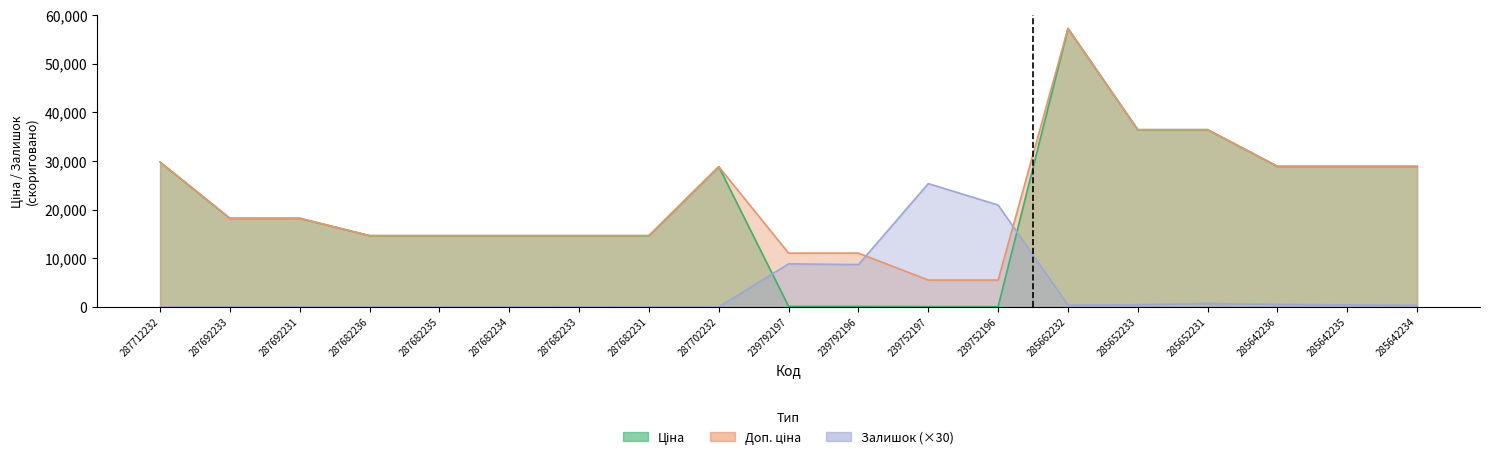

What is the difference between the Ціна values at 285642235 and 285652231?

7533.8